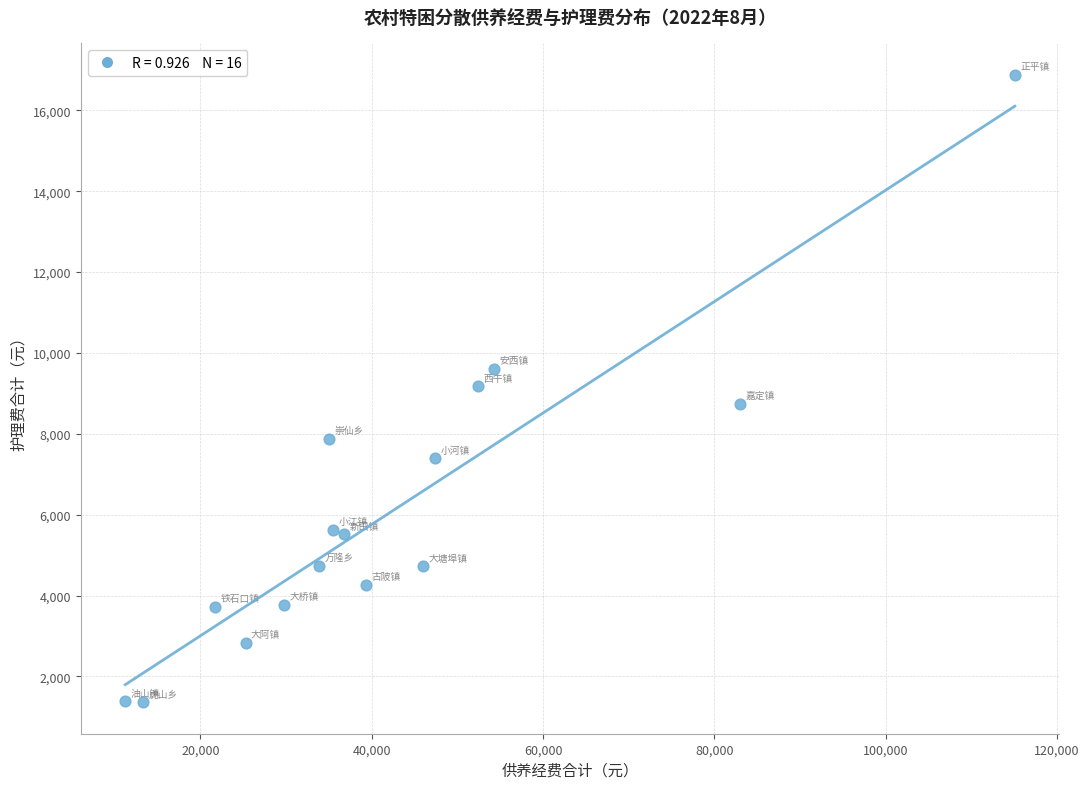

What is the range of Y values (max minus min)?

15520